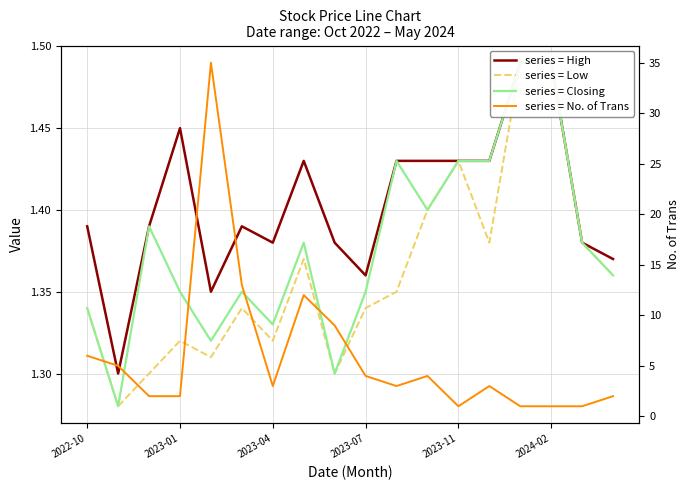

What is the value of the series = High point at the 8th from the left?

1.4